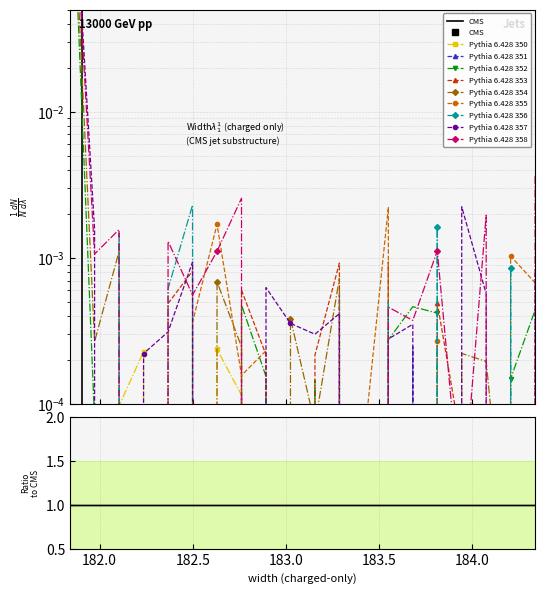

What is the difference between the maximum and minimum values?

1.0